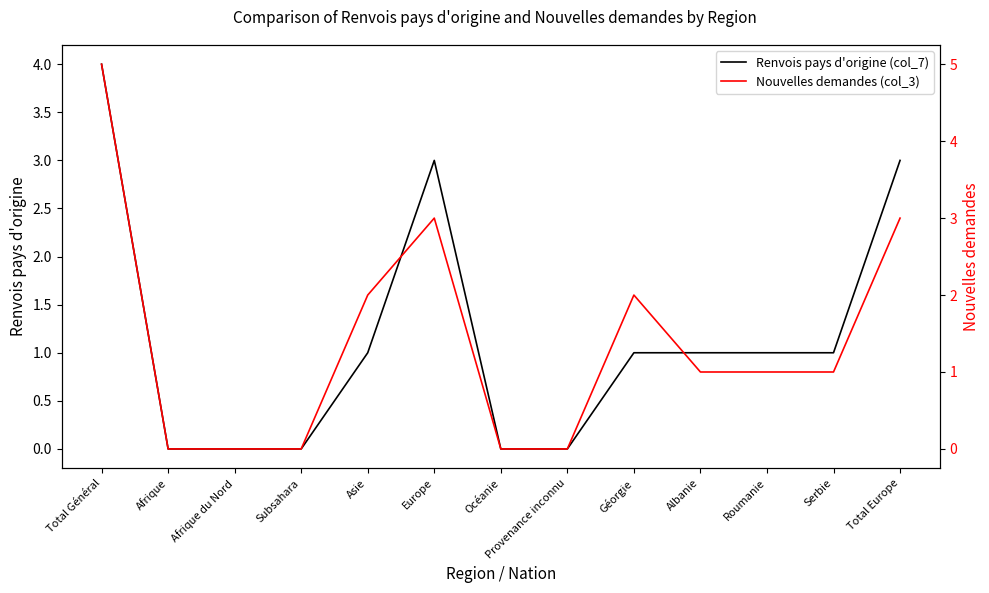

What position from the right is Océanie?

7